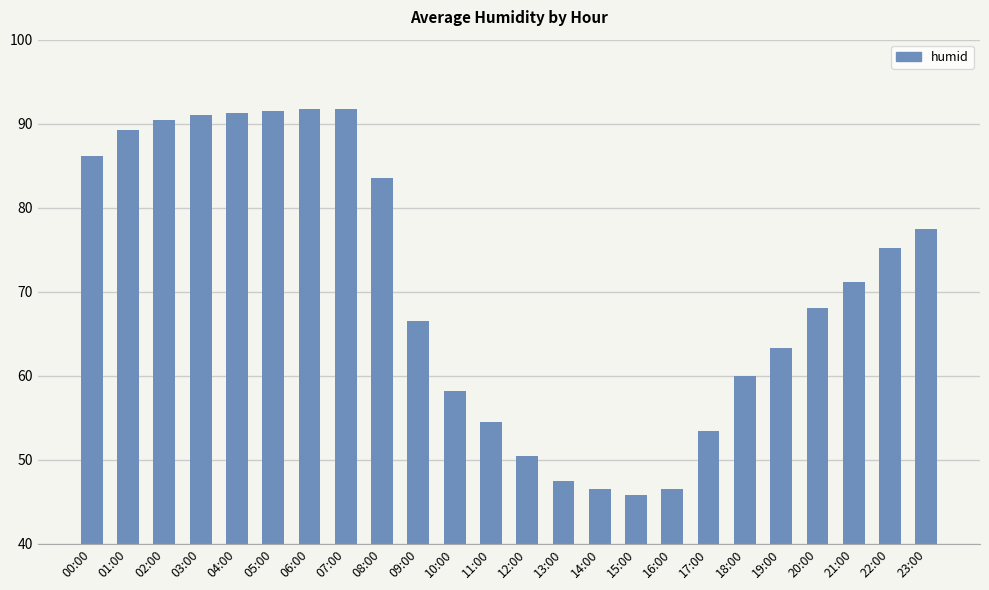

How many categories are shown in the chart?

24